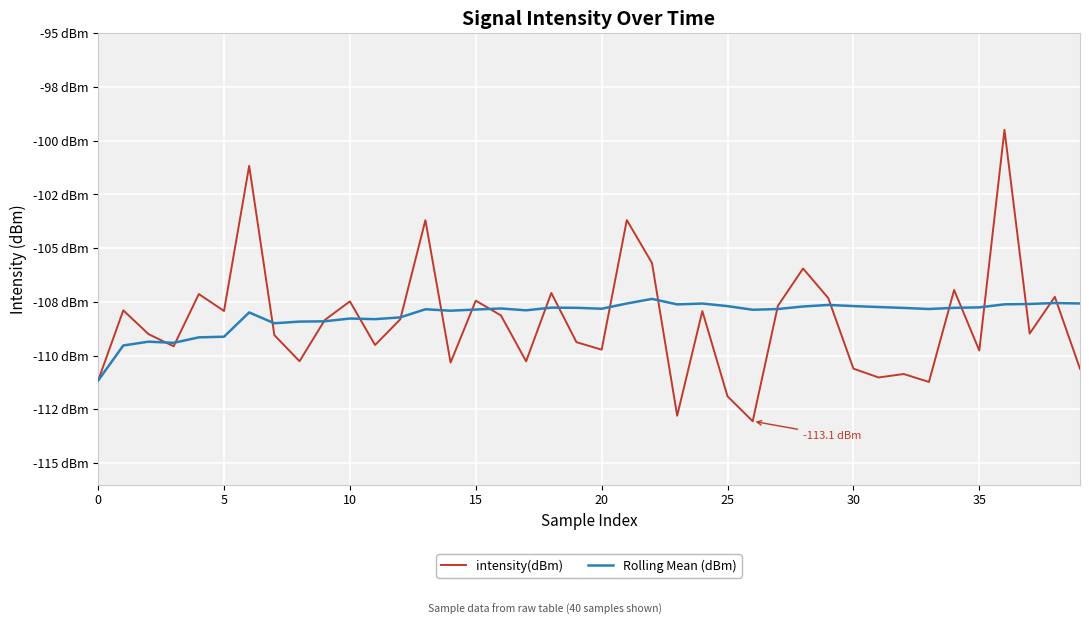

What is the label of the 15th point from the left?

14